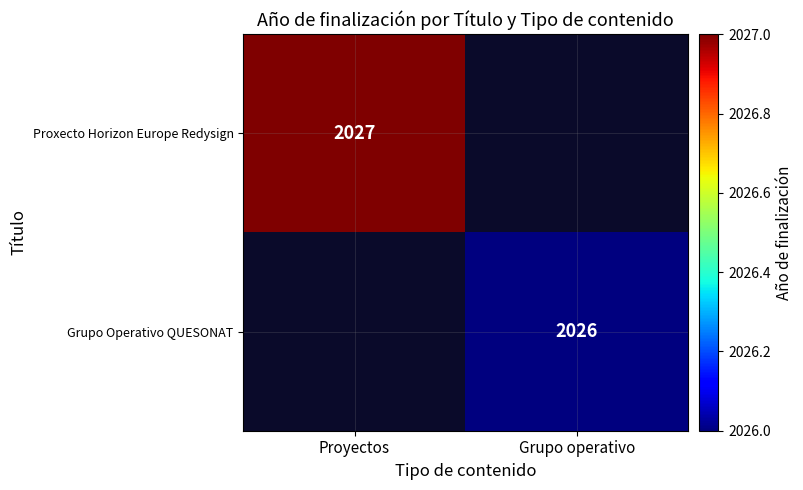

The value of Grupo Operativo QUESONAT at Grupo operativo is 2026. True or false?

True